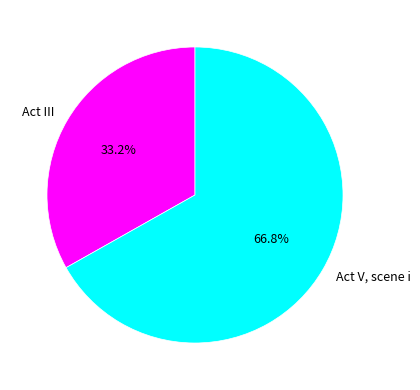

What is the largest slice in the pie chart?

Act V, scene i